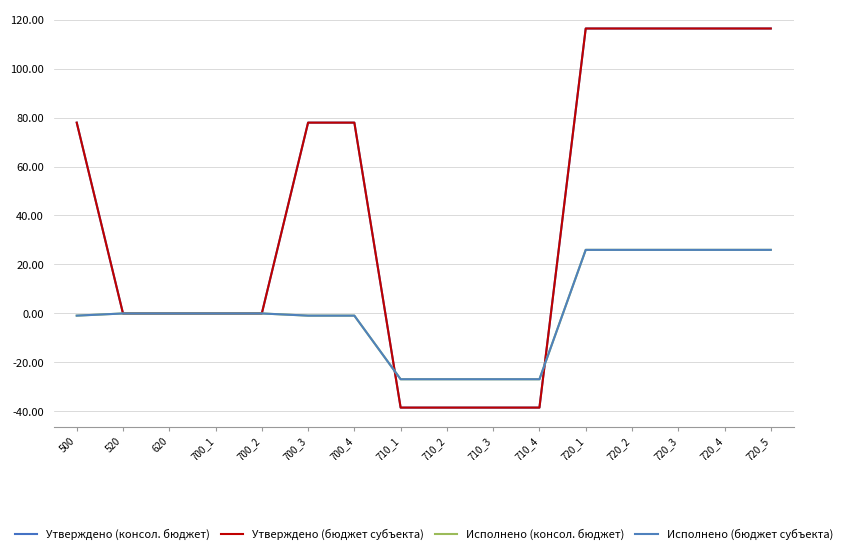

True or false: Утверждено (бюджет субъекта) has more than 1 interior local peaks.

False